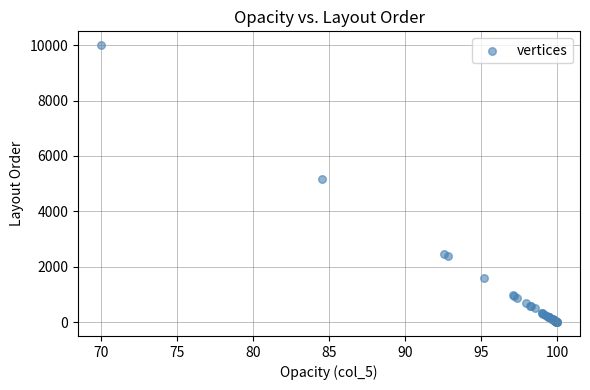

What Y value in the scatter plot is closest to 5000?

5156.9